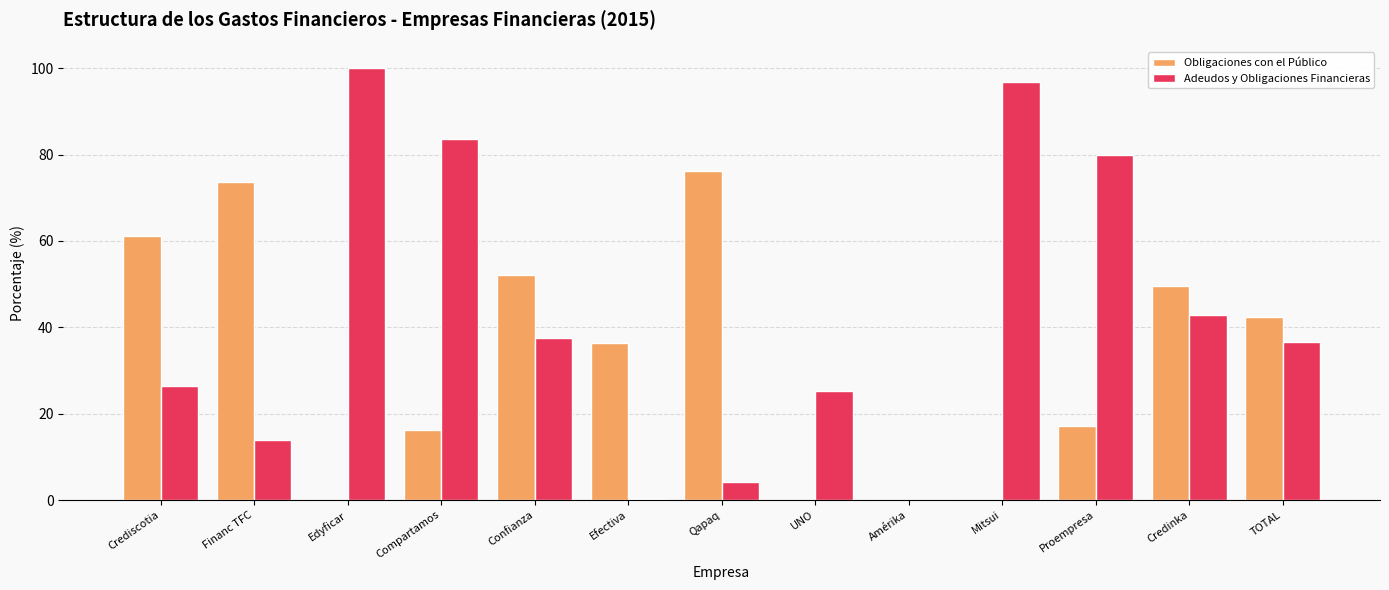

Count the number of data series in this chart.

2